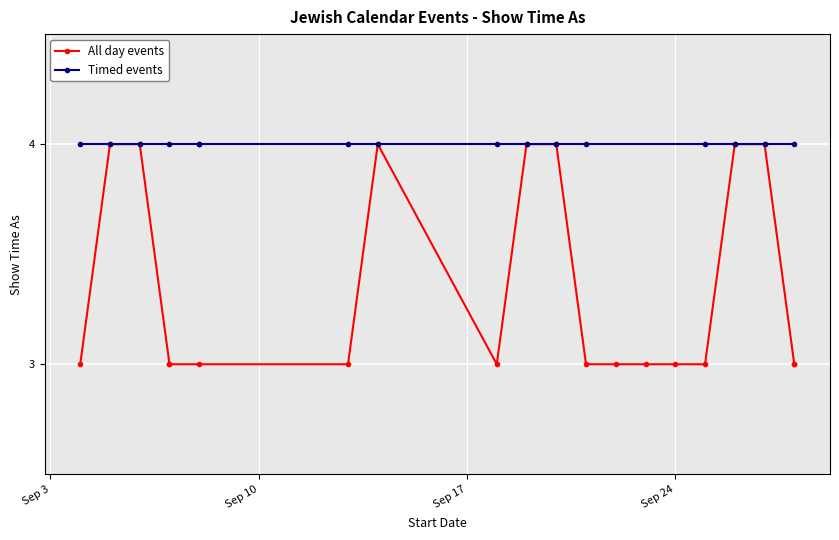

What is the maximum value for Timed events?

4